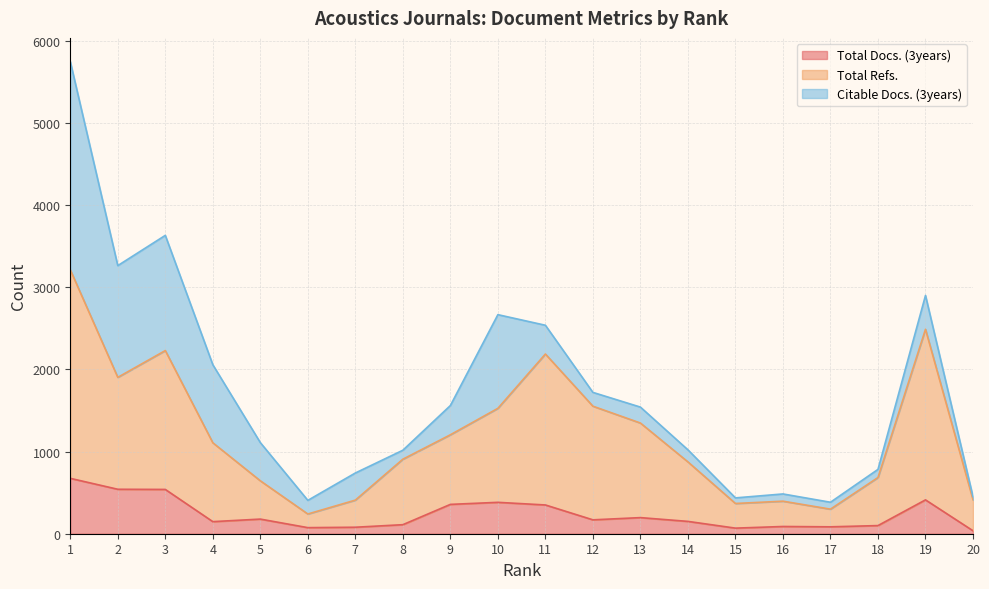

List the labels in order of Total Refs. value, largest first.

1, 19, 3, 11, 2, 12, 10, 13, 9, 4, 8, 14, 18, 5, 20, 7, 16, 15, 17, 6